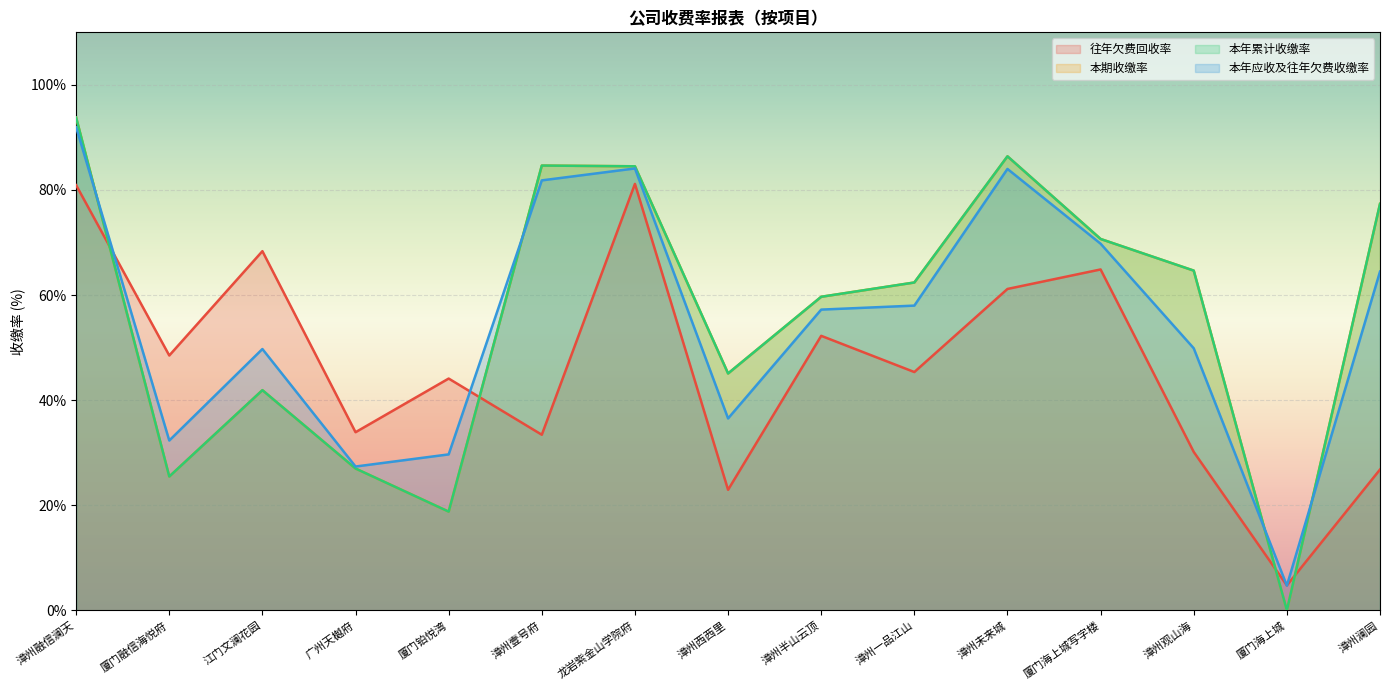

Reading right to left, extract all data points from this chart.

往年欠费回收率: 26.8	4.8	30.2	64.9	61.2	45.4	52.2	22.9	81.2	33.4	44.1	33.9	68.4	48.5	80.9
本期收缴率: 77.4	0.0	64.7	70.7	86.4	62.4	59.7	45.1	84.5	84.7	18.8	27.0	41.9	25.5	93.8
本年累计收缴率: 77.4	0.0	64.7	70.7	86.4	62.4	59.7	45.1	84.5	84.7	18.8	27.0	41.9	25.5	93.8
本年应收及往年欠费收缴率: 64.5	4.7	49.9	69.8	84.0	58.0	57.2	36.5	84.1	81.8	29.7	27.4	49.7	32.3	92.0